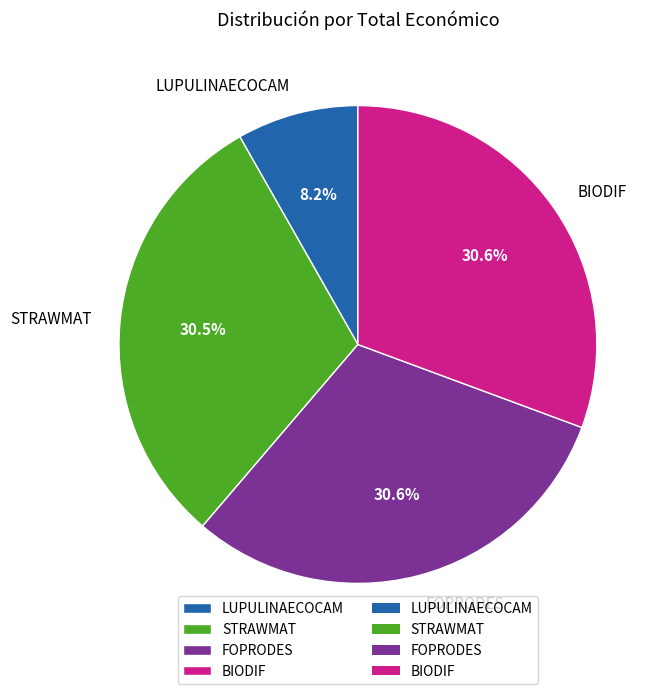

What percentage is the FOPRODES slice, to the nearest percent?

31%